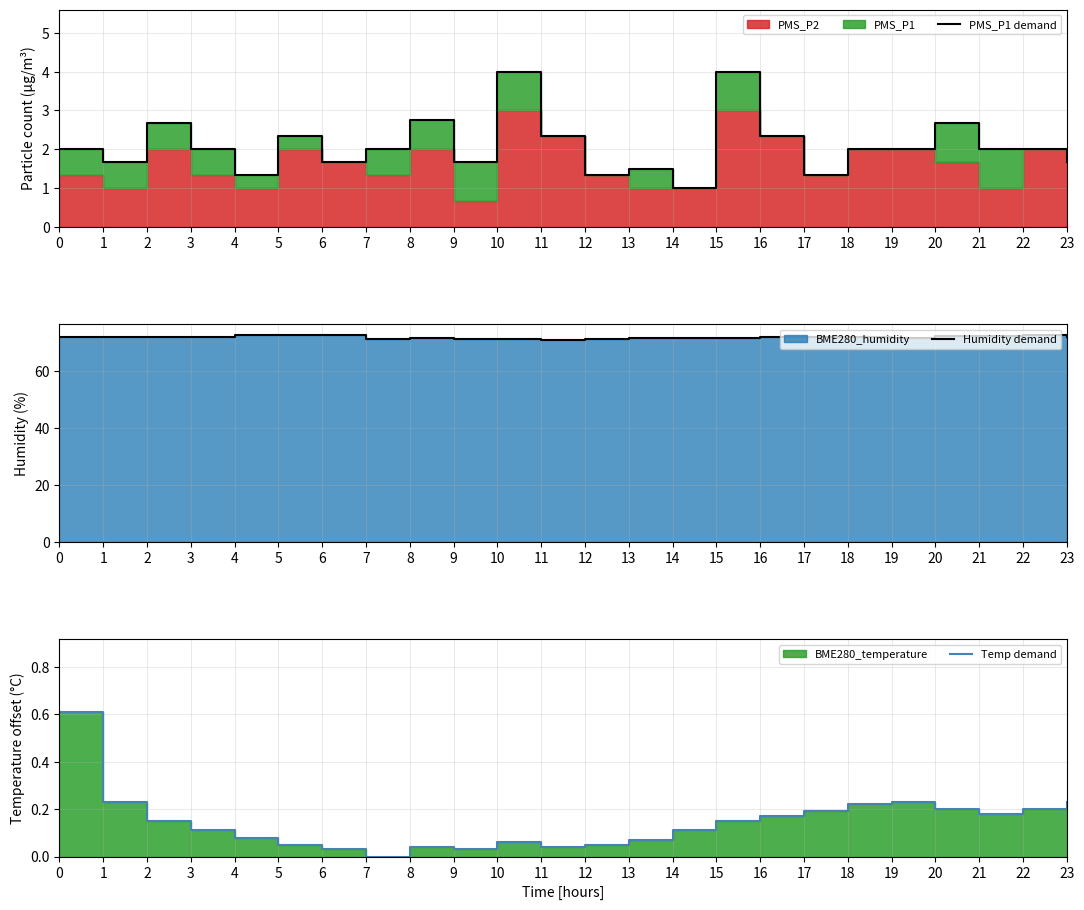

Is it true that PMS_P1 demand equals 1.0 at 21?

False